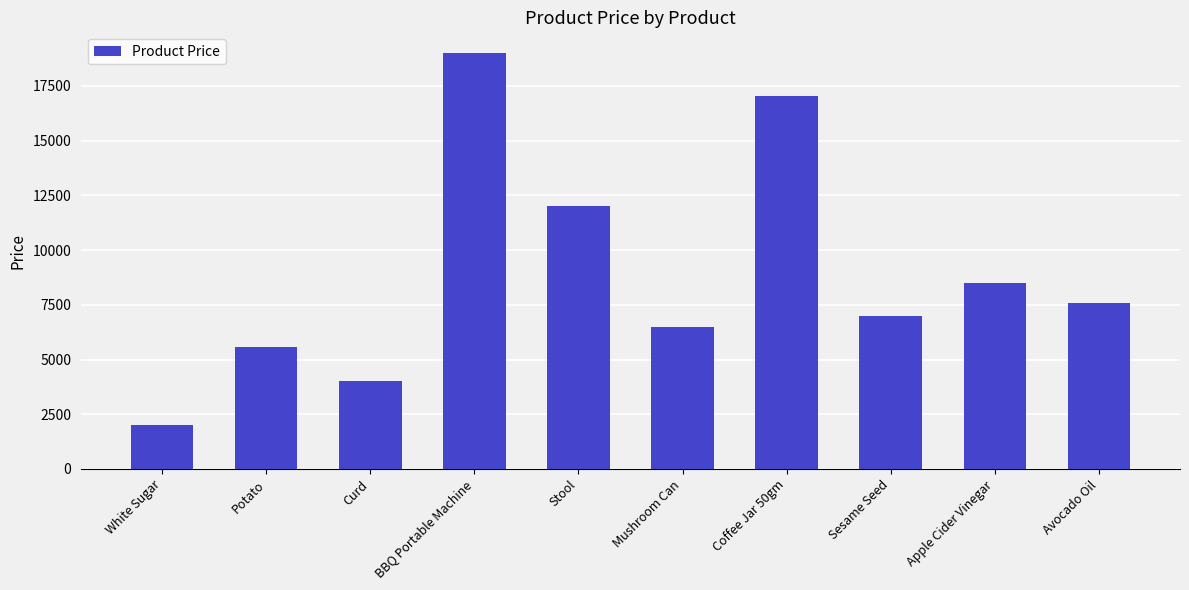

What is the value of the 9th bar from the left?

8500